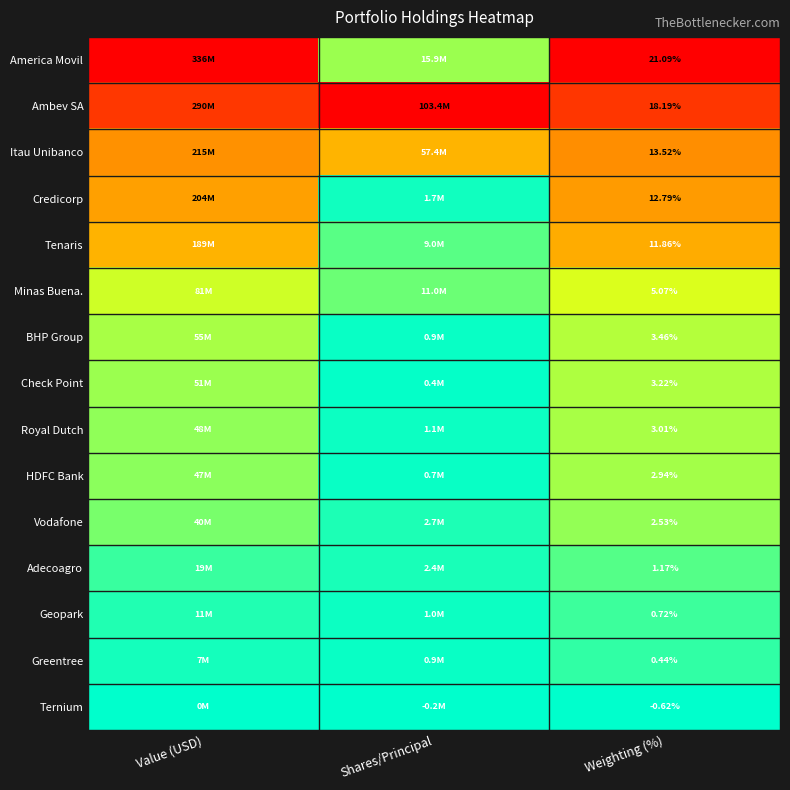

Rank the series at Weighting (%) from highest to lowest value.

America Movil, Ambev SA, Itau Unibanco, Credicorp, Tenaris, Minas Buena., BHP Group, Check Point, Royal Dutch, HDFC Bank, Vodafone, Adecoagro, Geopark, Greentree, Ternium